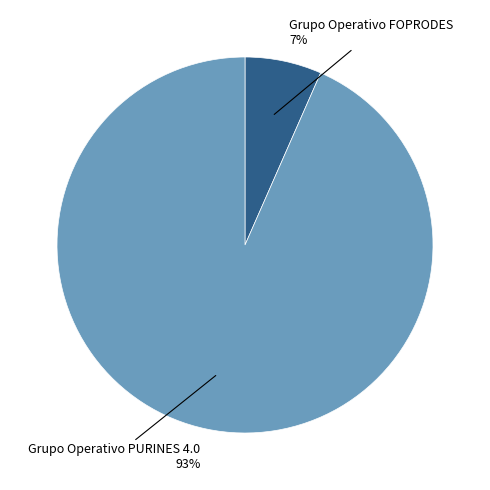

True or false: Grupo Operativo PURINES 4.0 accounts for 93% of the total.

True